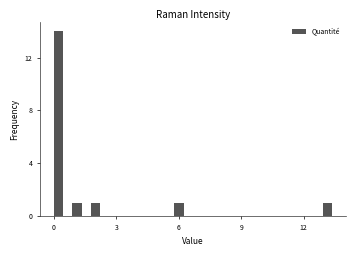

Read against the x-axis, roughly where is the centre of the tallest bar?

0.0